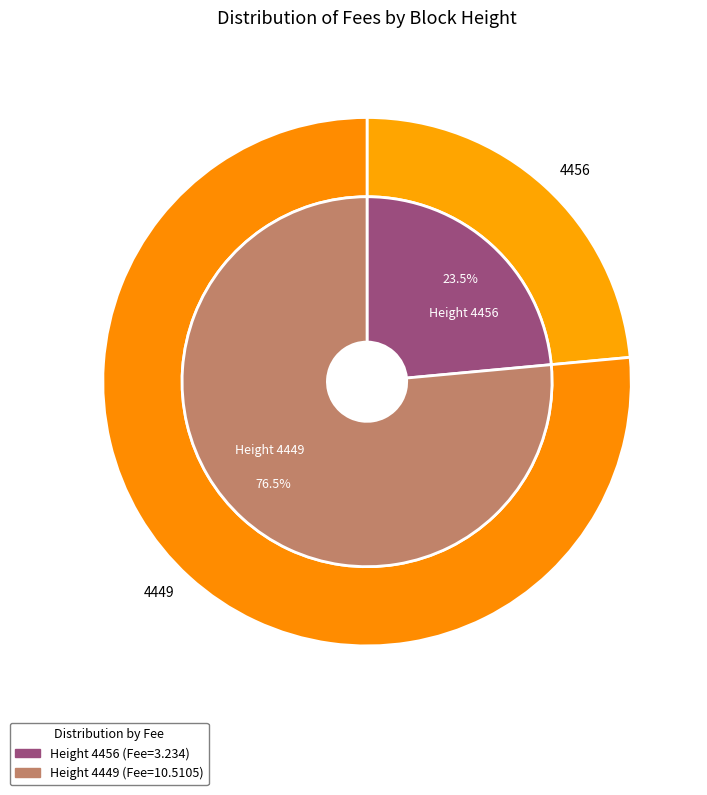

Rank the categories by value from highest to lowest.

4449, 4456